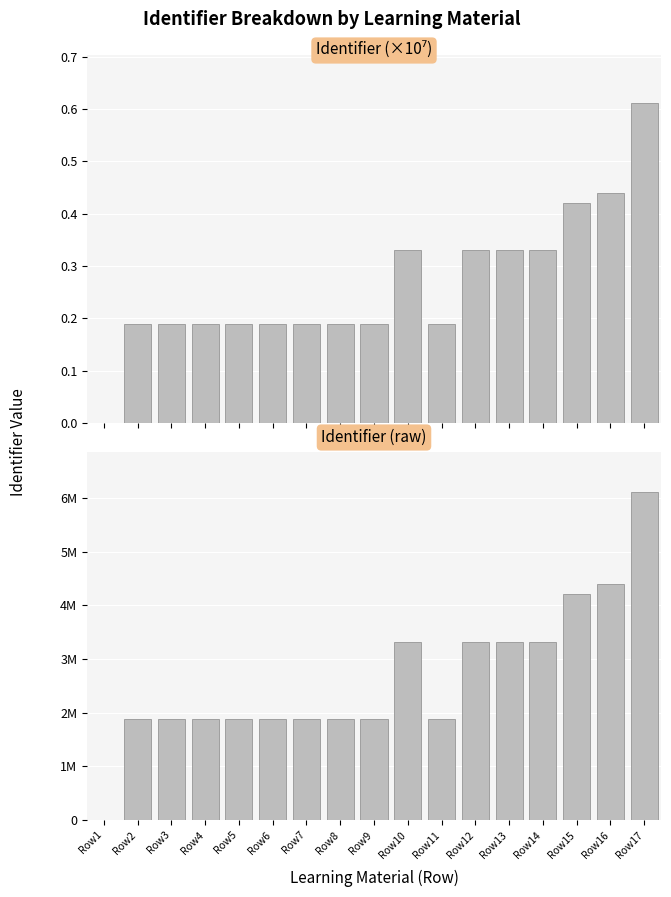

What is the value of the Identifier (normalized) bar at the 5th from the left?

0.2